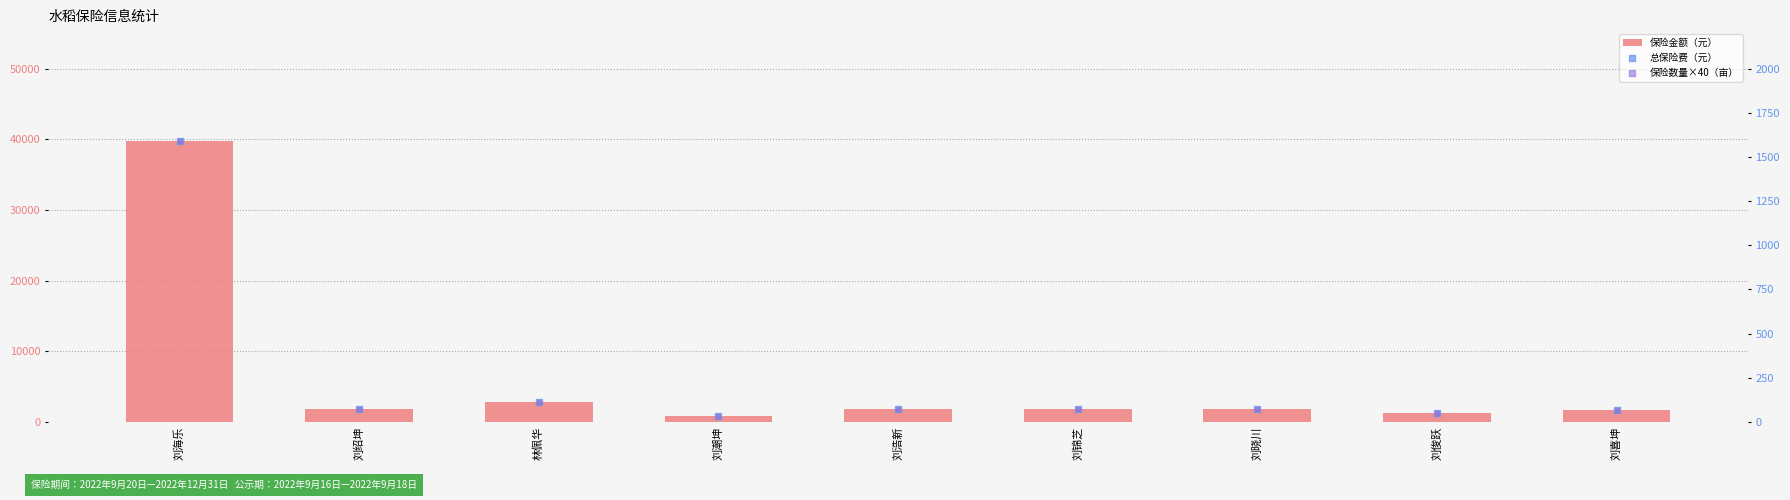

Which series contains the lowest Y value?

总保险费（元）